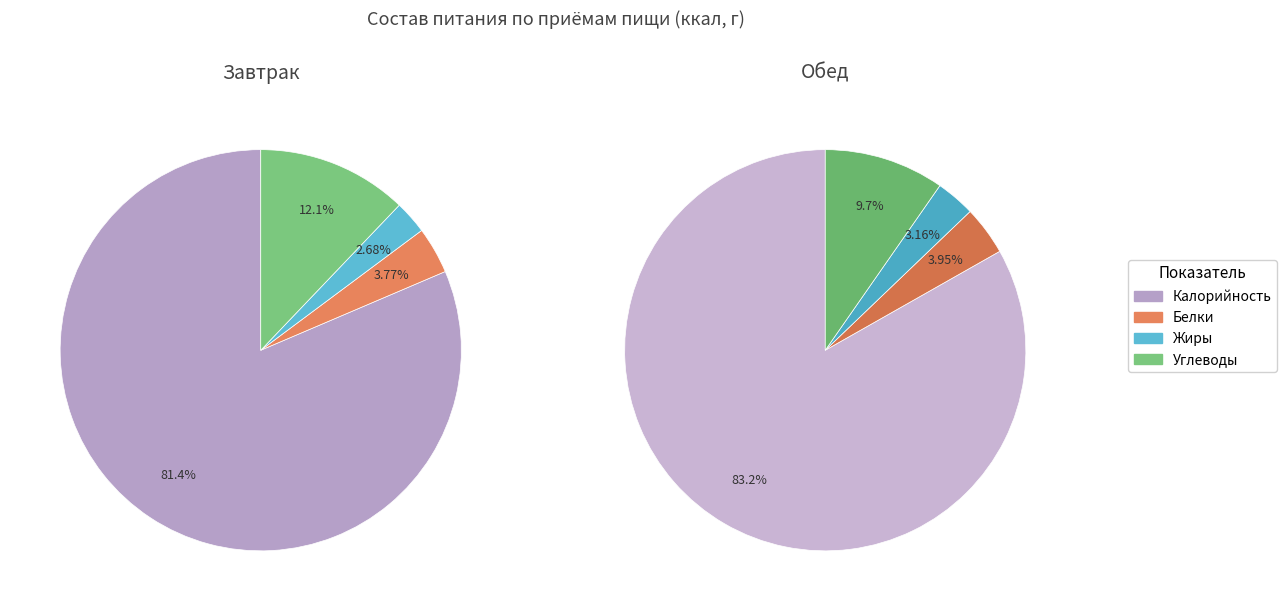

To the nearest percent, what is the difference between the largest and smallest slice percentages?

79%